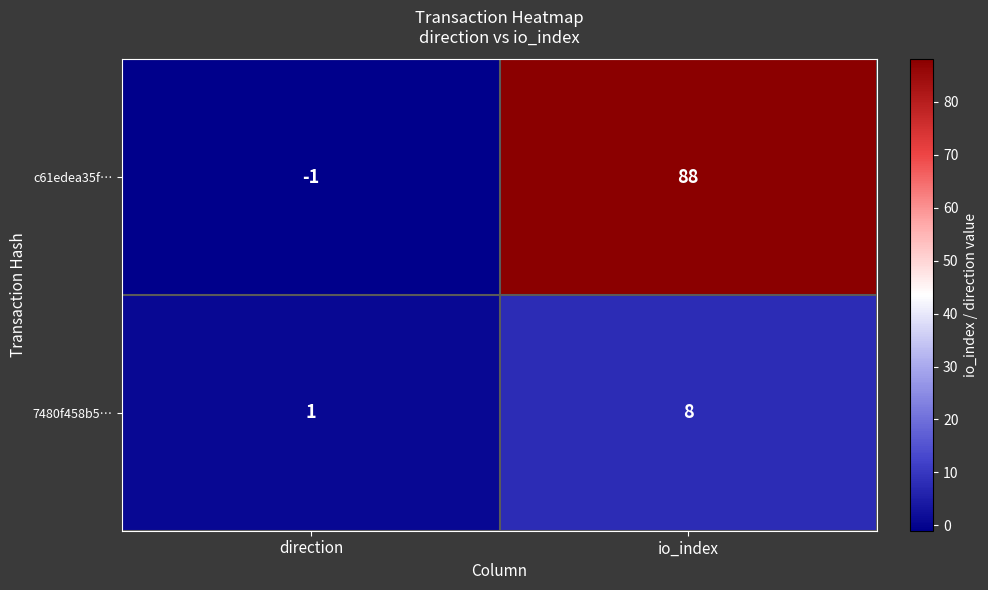

What is the sum of the 7480f458b5… values at io_index and direction?

9